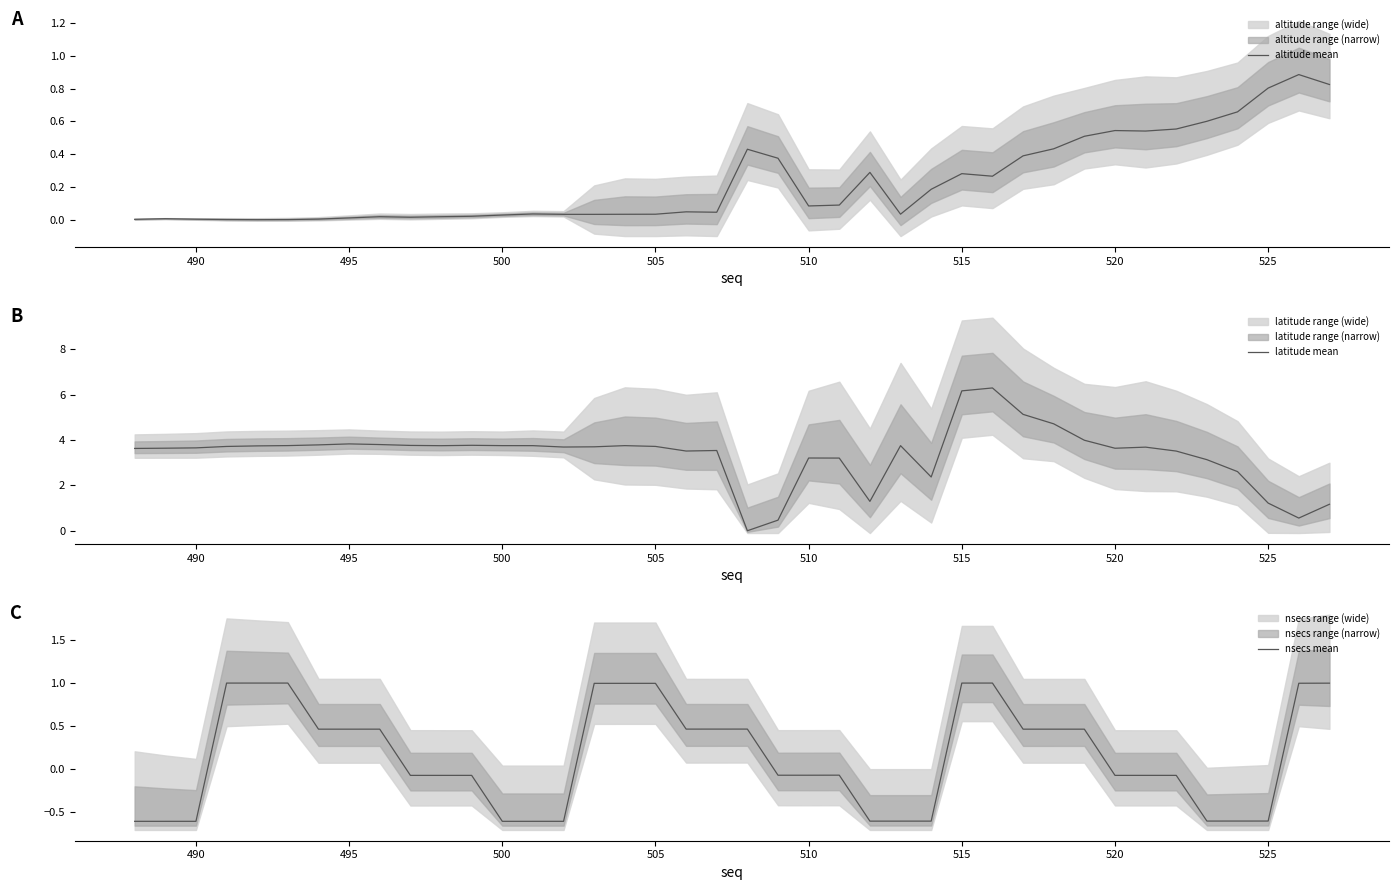

How many data points in latitude mean are less than 3?

8